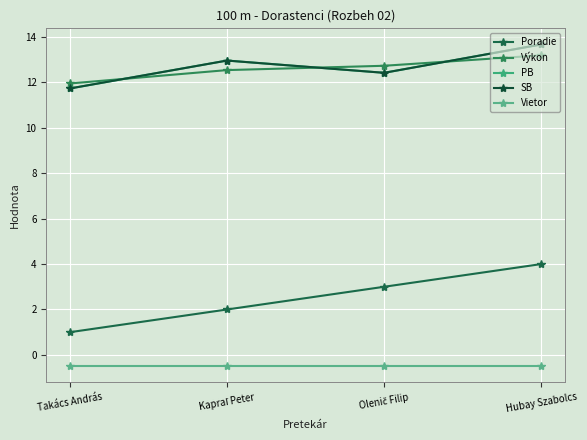

Reading left to right, transcribe all the data shown in this chart.

Poradie: 1.0	2.0	3.0	4.0
Výkon: 11.9	12.5	12.7	13.2
PB: 11.7	13.0	12.4	13.7
SB: 11.7	13.0	12.4	13.7
Vietor: -0.5	-0.5	-0.5	-0.5